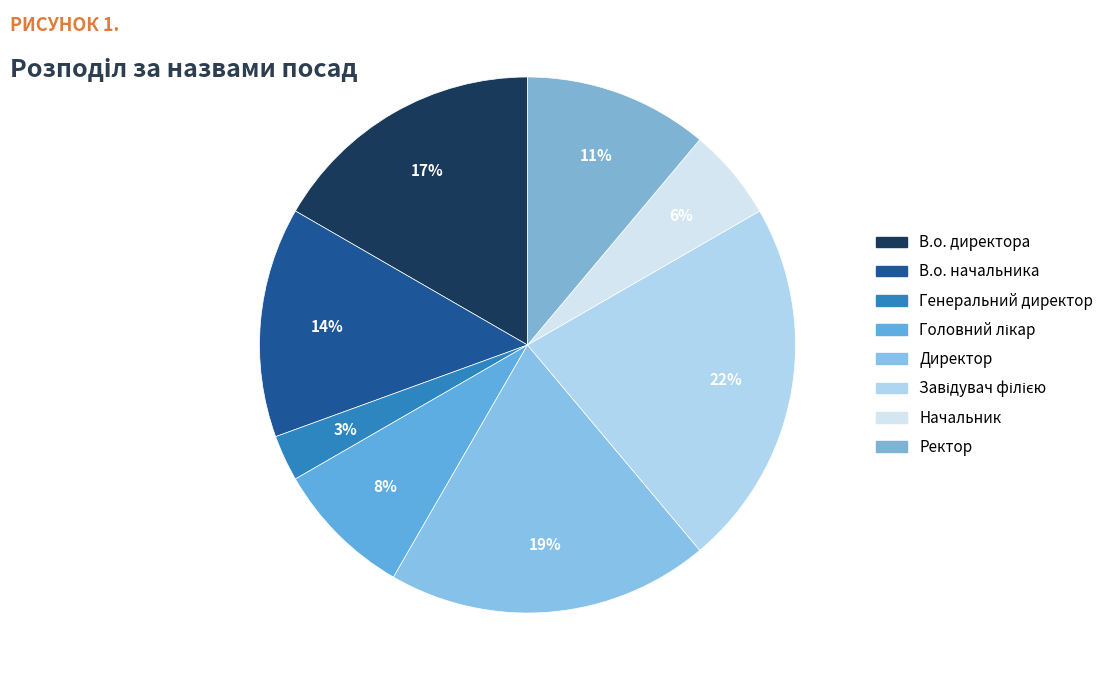

How many slices are in this pie chart?

8